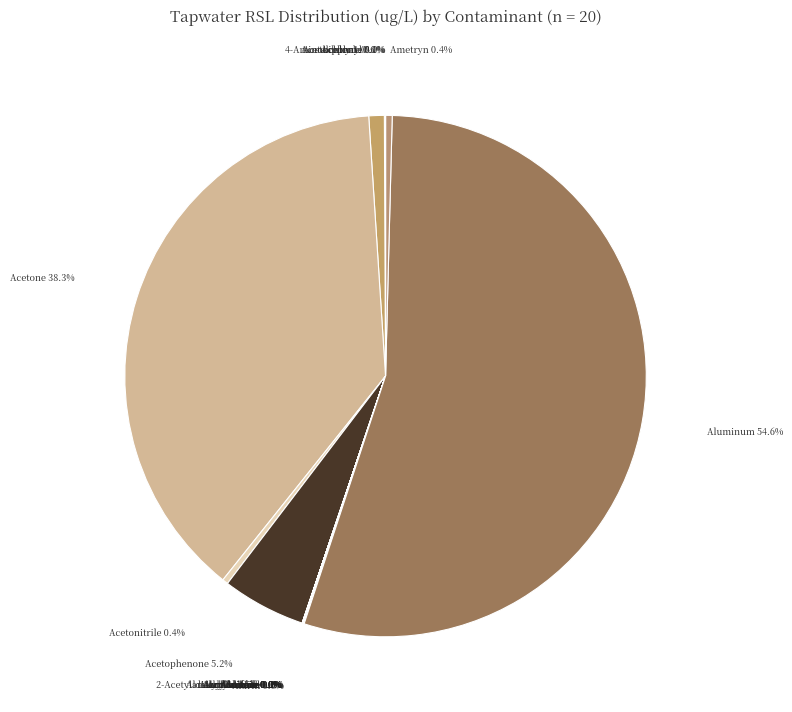

Is there any slice that represents more than half of the pie?

Yes